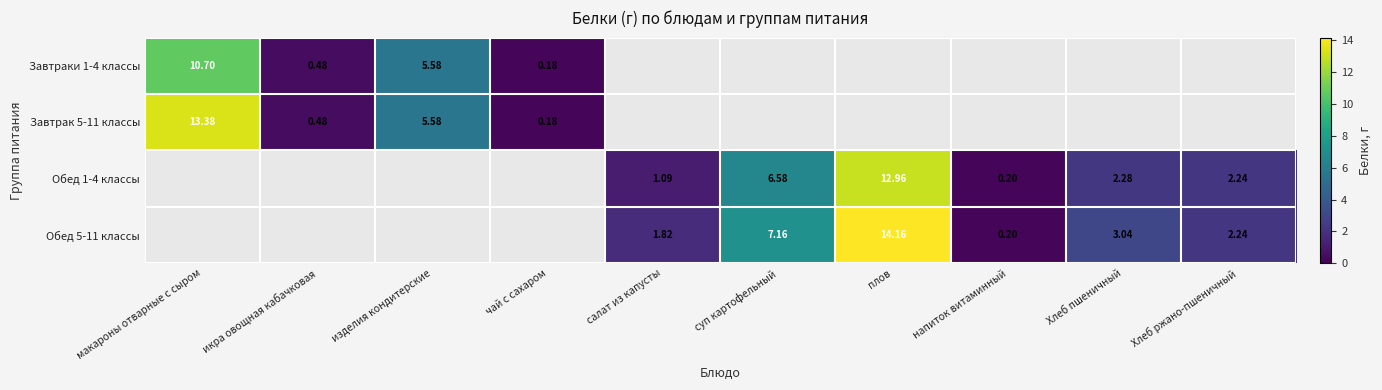

Is the value of Обед 5-11 классы at салат из капусты greater than the value of Обед 1-4 классы at салат из капусты?

Yes